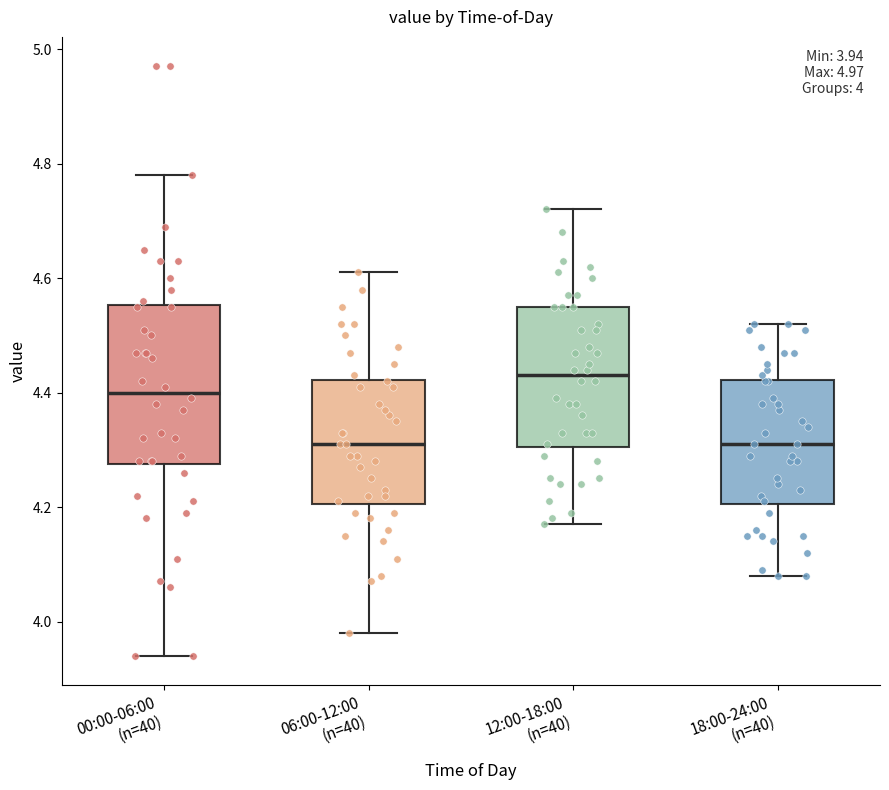

Which box's median line is the highest?

12:00-18:00 (n=40)